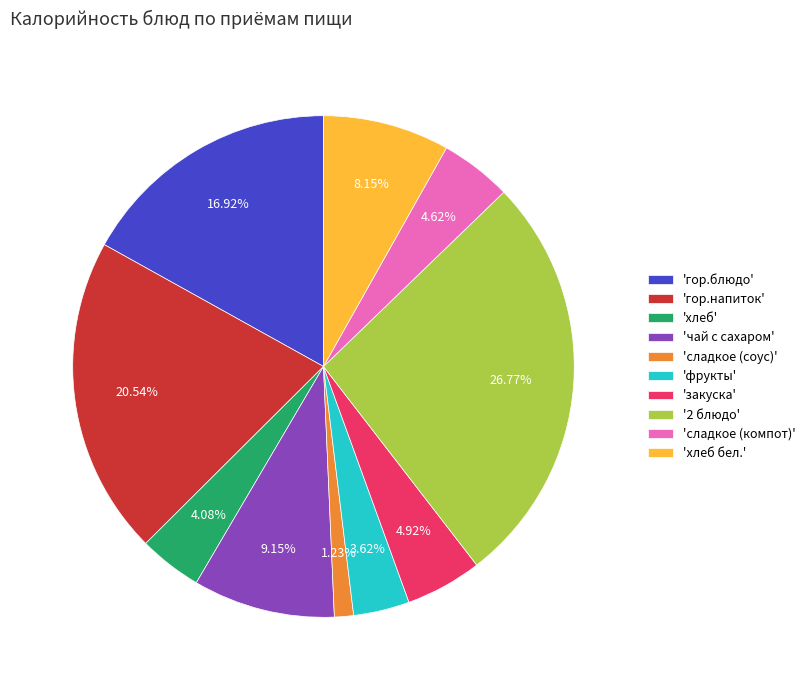

Which has a higher value, 'закуска' or 'хлеб бел.'?

'хлеб бел.'